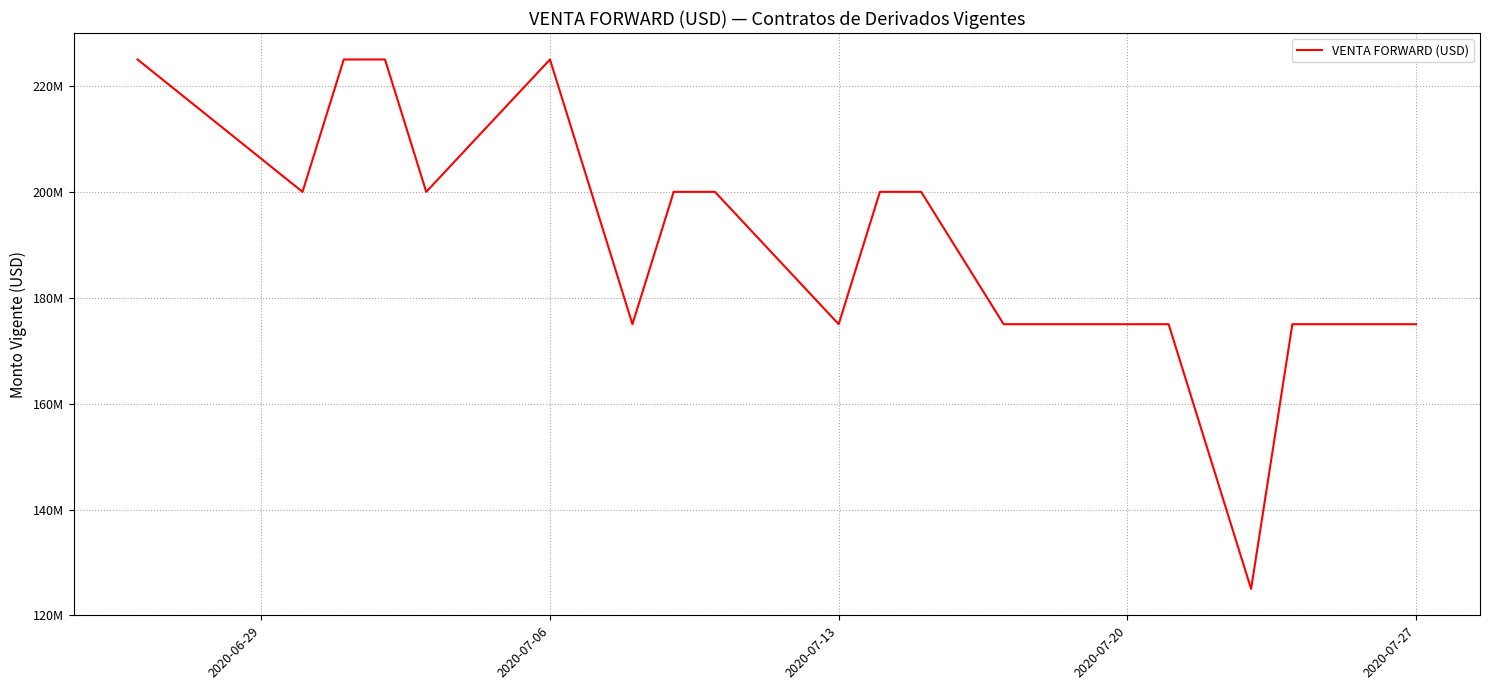

True or false: the data has more than 1 interior local peaks.

False